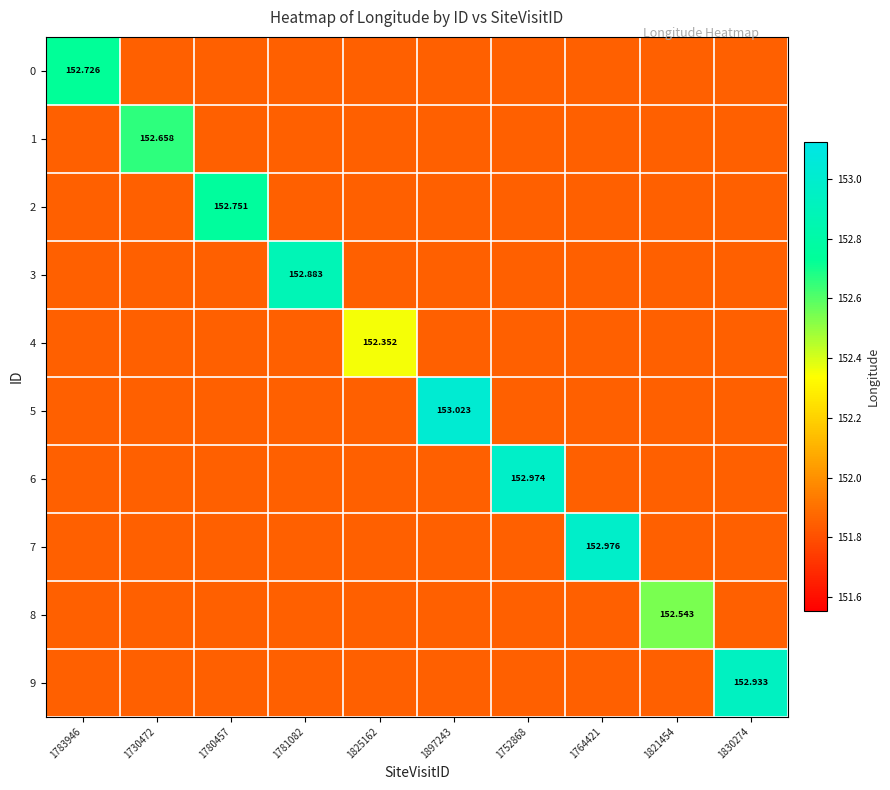

What is the sum of all 8 values?

1519.2